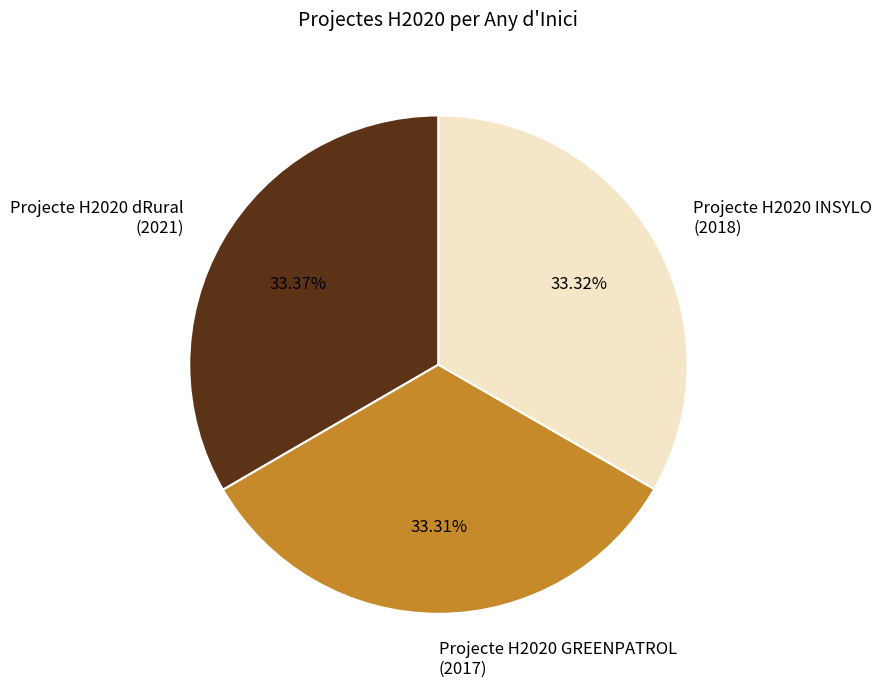

Combined, do Projecte H2020 INSYLO and Projecte H2020 GREENPATROL account for over 50%?

Yes